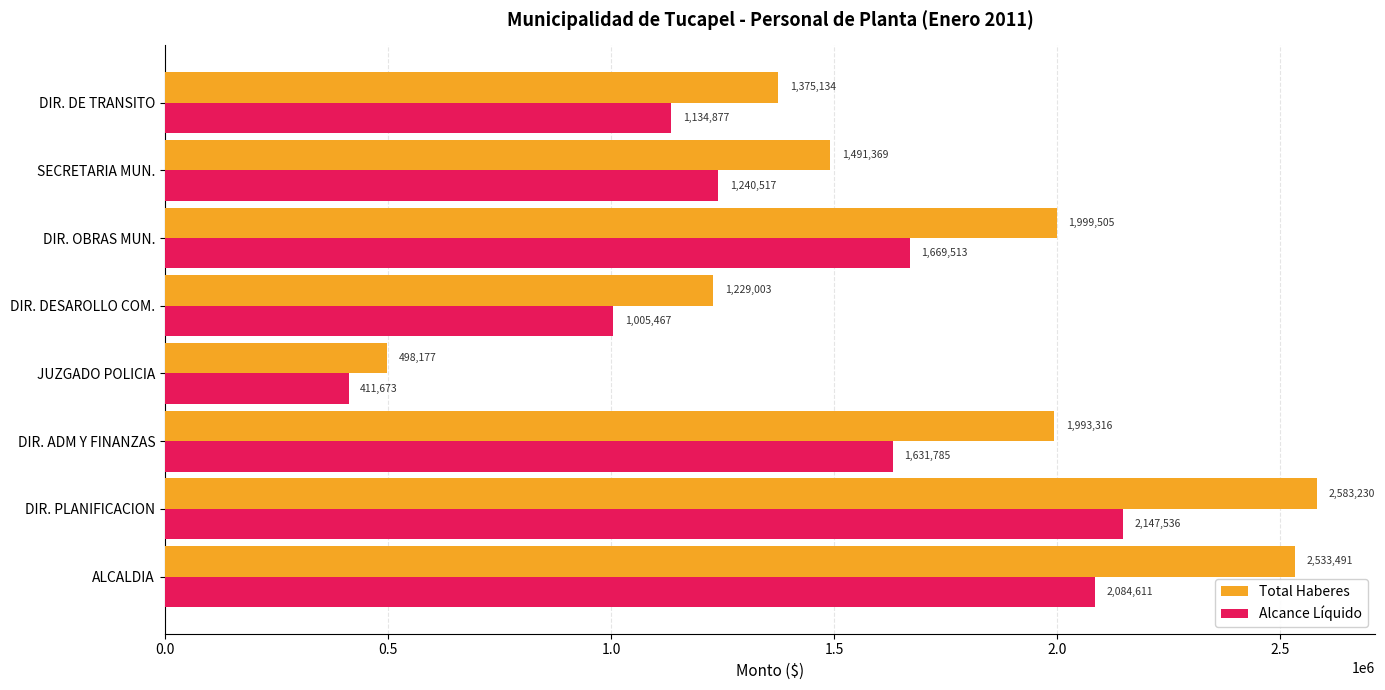

List the labels in order of Total Haberes value, largest first.

DIR. PLANIFICACION, ALCALDIA, DIR. OBRAS MUN., DIR. ADM Y FINANZAS, SECRETARIA MUN., DIR. DE TRANSITO, DIR. DESAROLLO COM., JUZGADO POLICIA